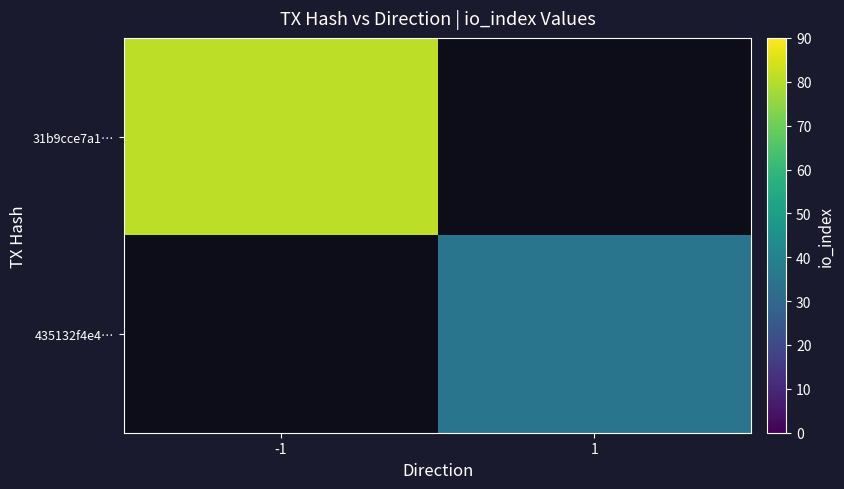

Rank the series by their average value, from highest to lowest.

31b9cce7a1…, 435132f4e4…